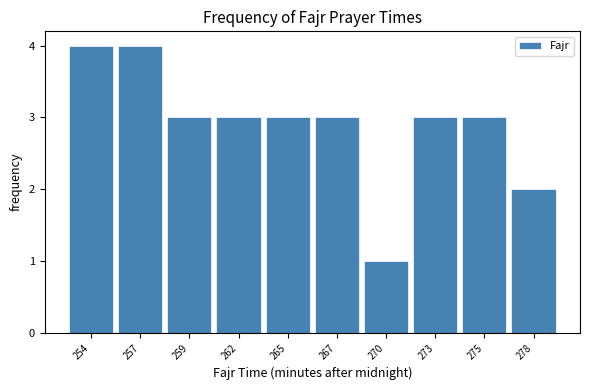

Reading right to left, list all the values displayed in this chart.

2	3	3	1	3	3	3	3	4	4